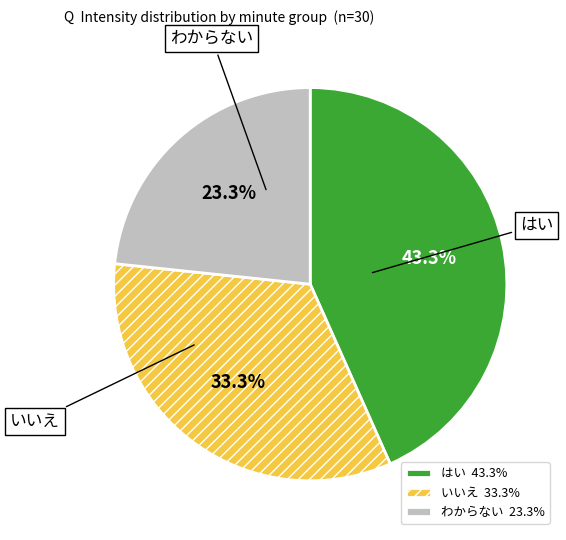

What is the total percentage of はい and わからない?

66.7%